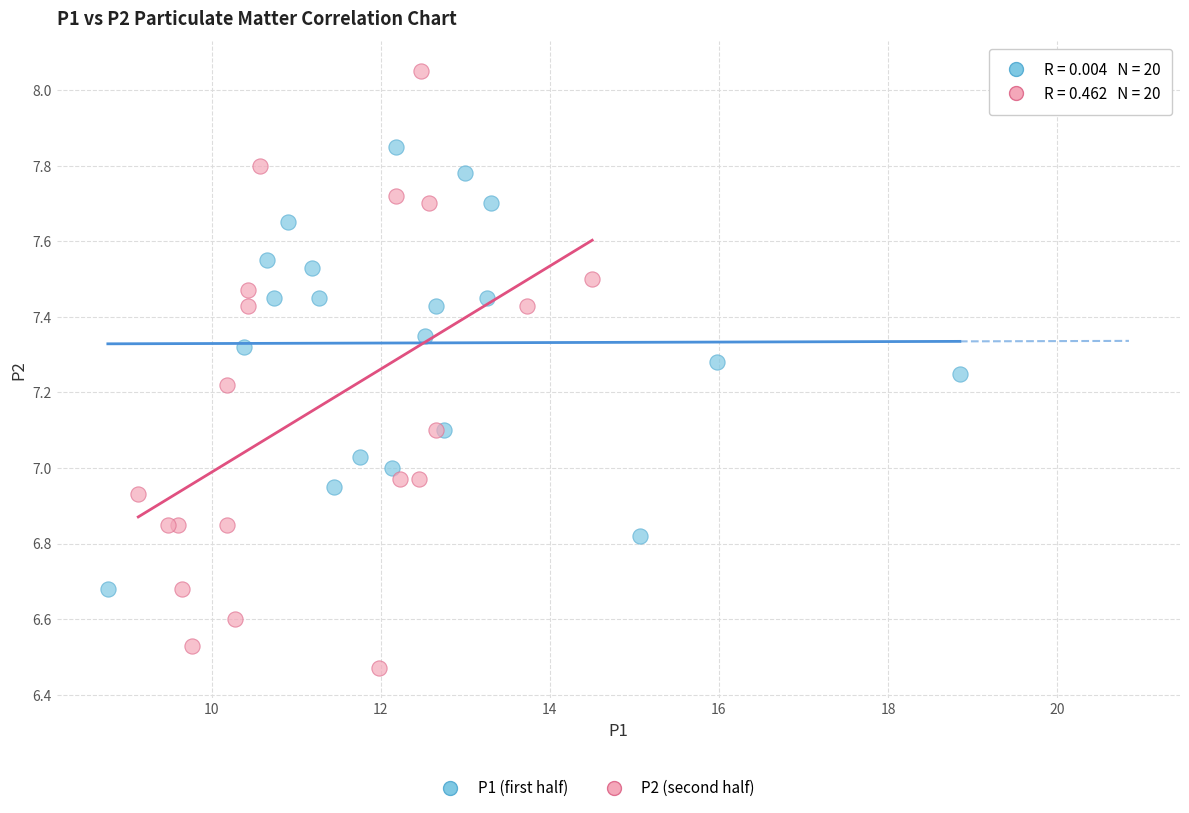

Which series has the widest spread of Y values?

P2 (second half)